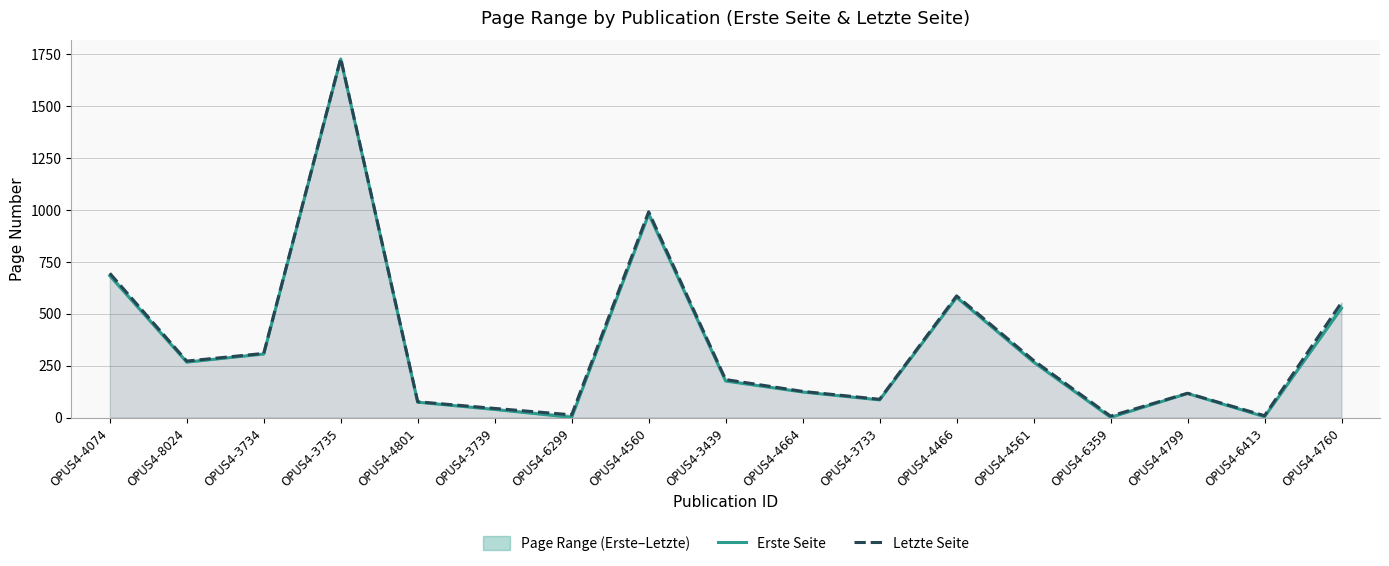

What value does the Letzte Seite series have at OPUS4-4560, to the nearest 100?

1000